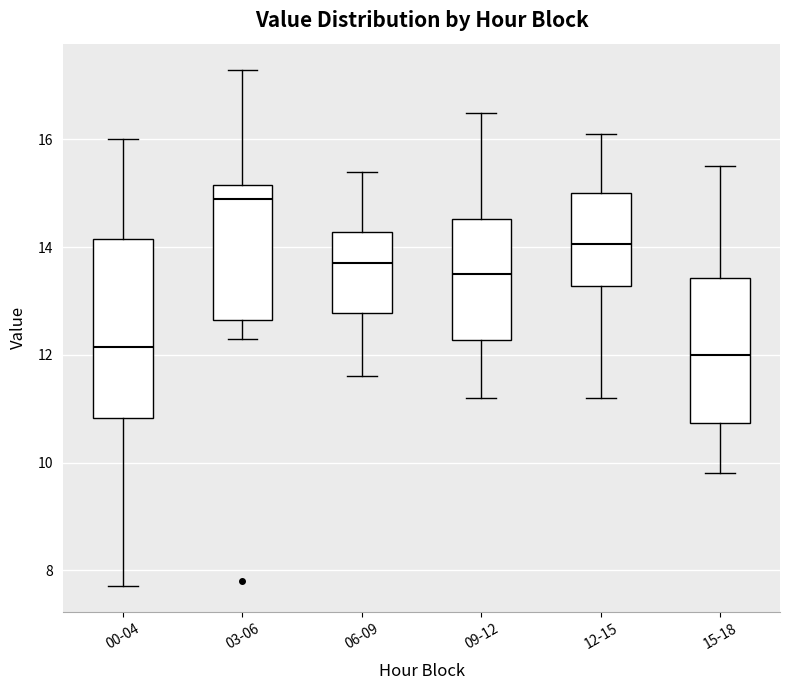

Where does the lower whisker of the box for 03-06 end on the y-axis? The values are not printed on the chart, so give them approximately, as read against the axis.

12.4